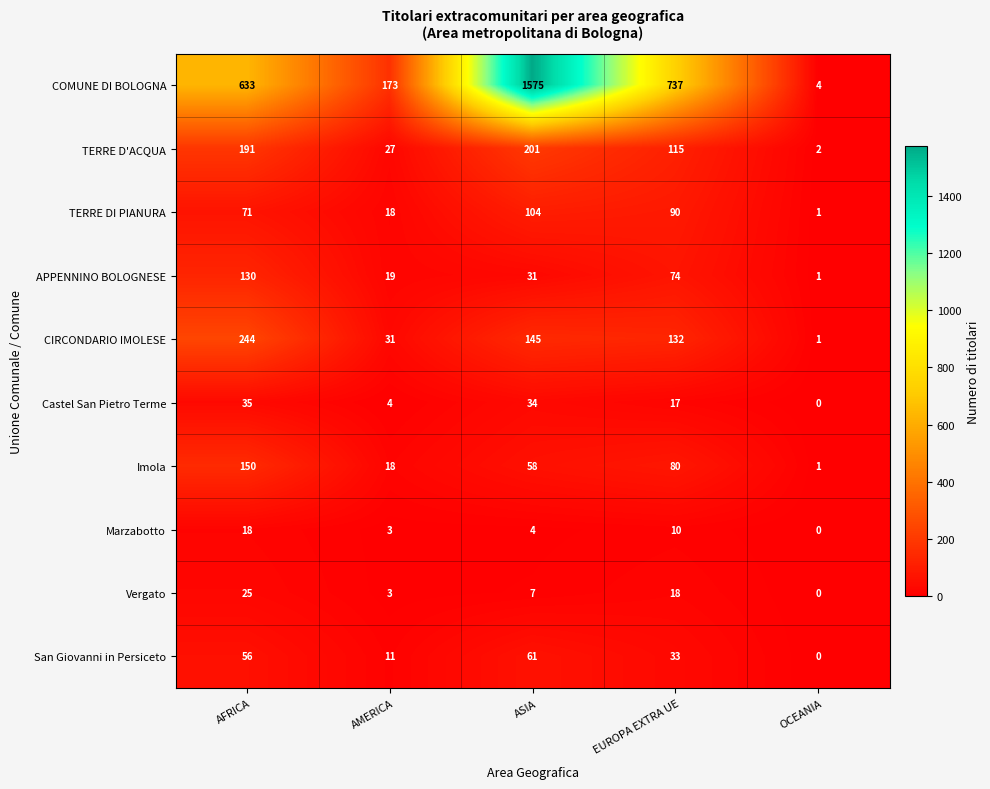

The TERRE D'ACQUA series shows 2 at OCEANIA. True or false?

True